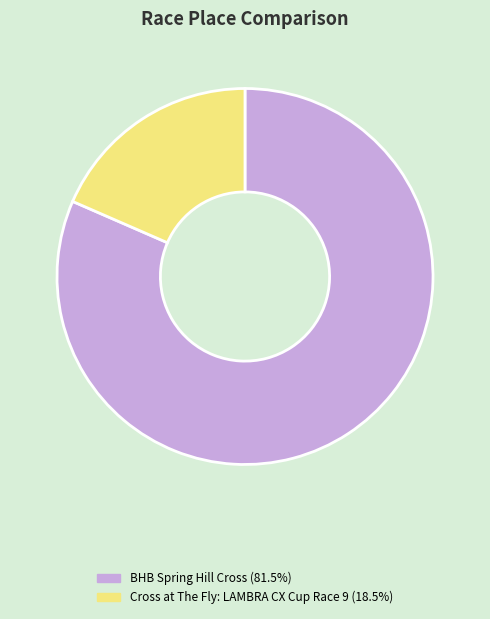

Is there any slice that represents more than half of the pie?

Yes